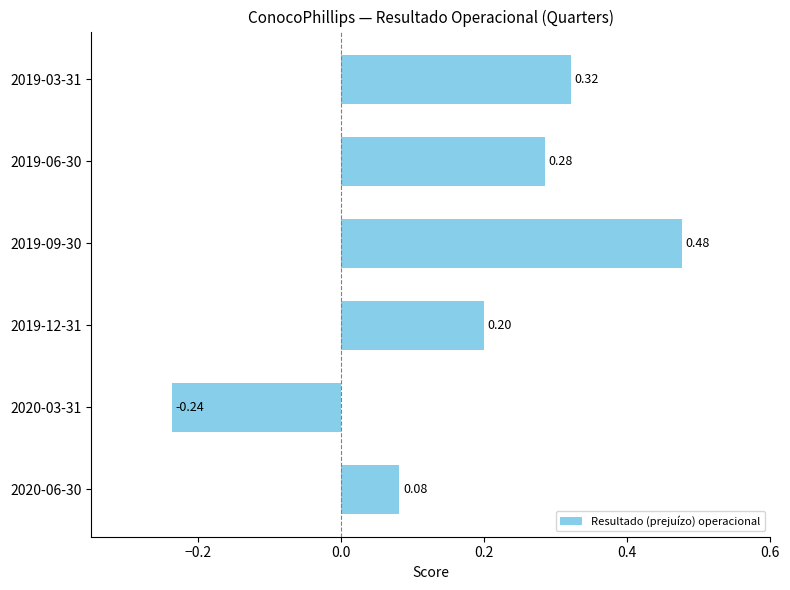

How many bars are there in total?

6